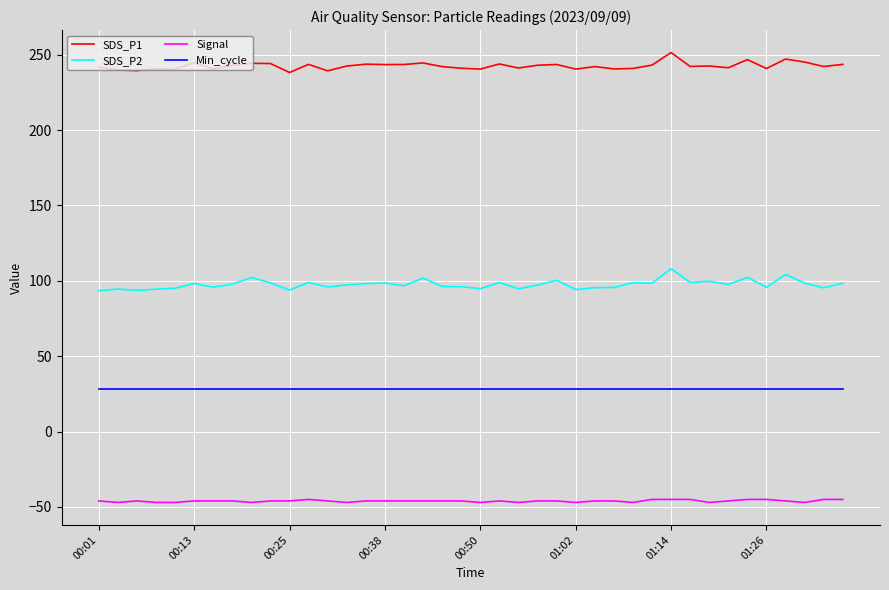

Which series has the largest range (max minus min)?

SDS_P2